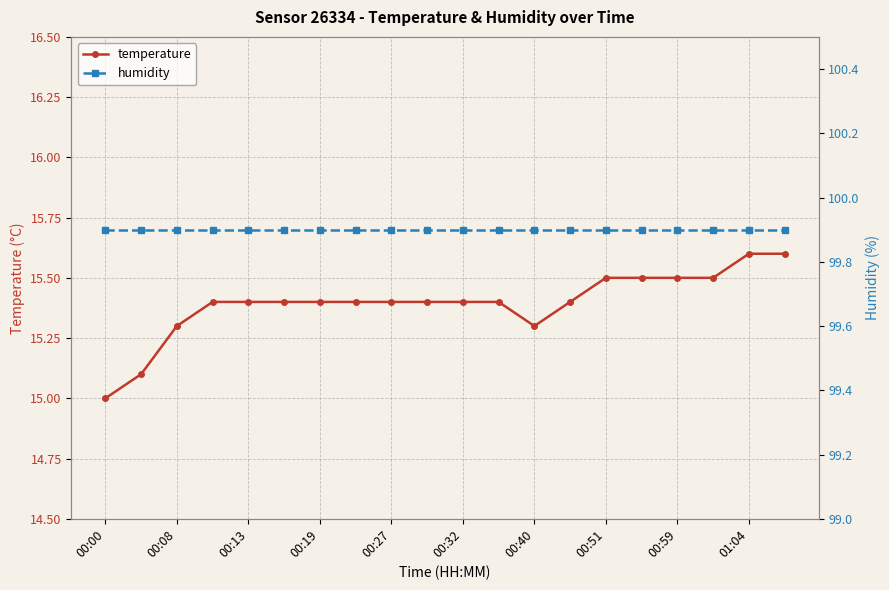

What is the maximum value for temperature?

15.6